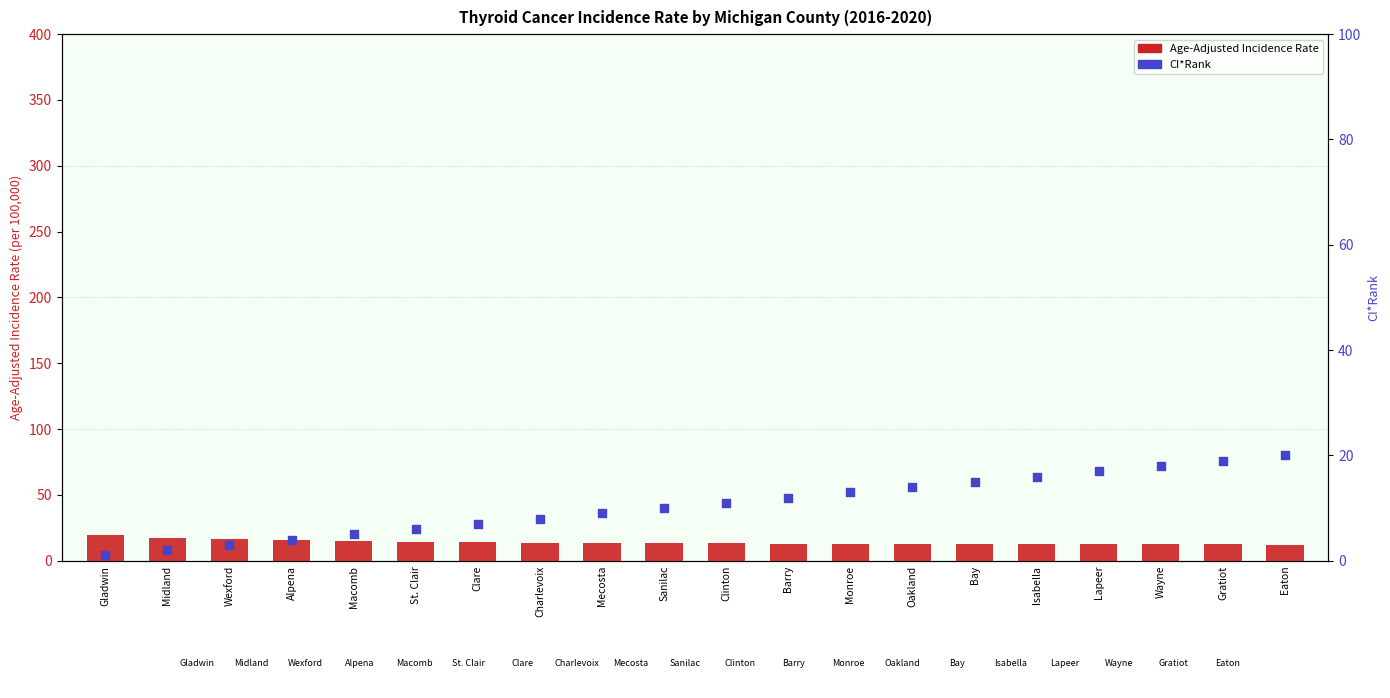

Which series contains the highest Y value?

CI*Rank